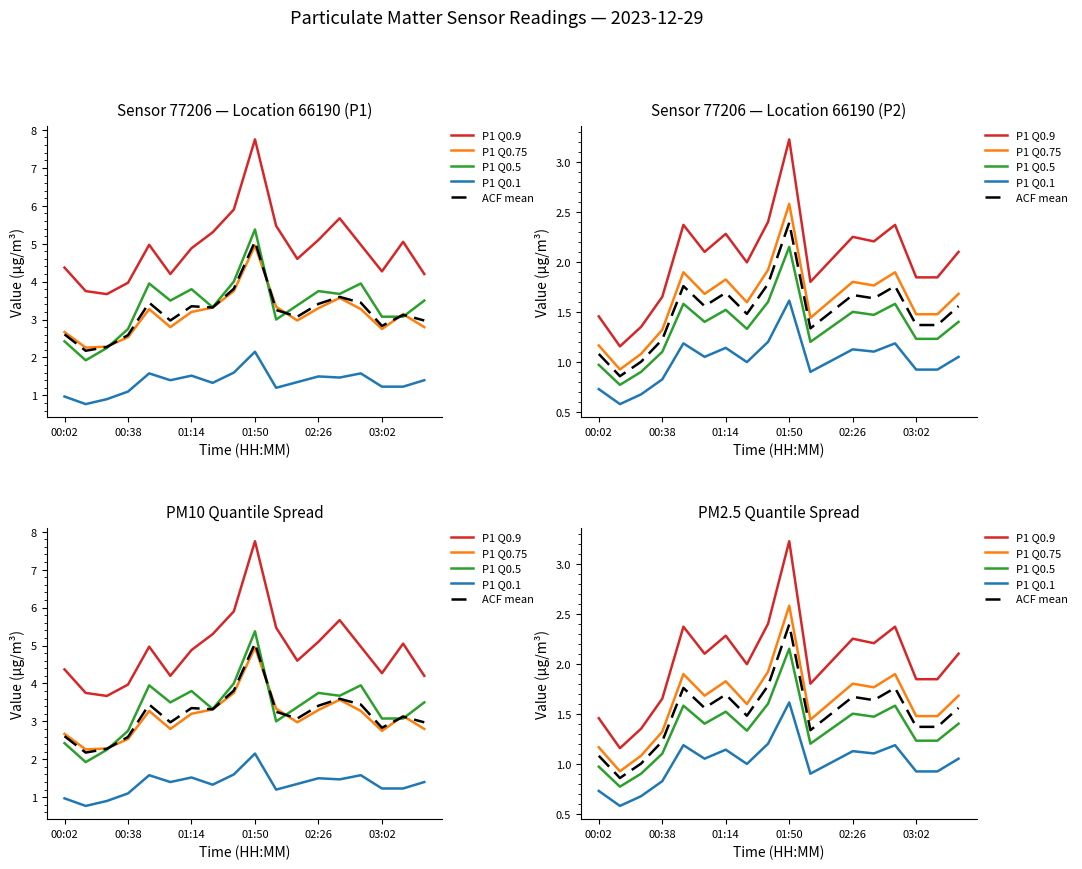

Which series has the largest total across all categories?

P1 Q0.9